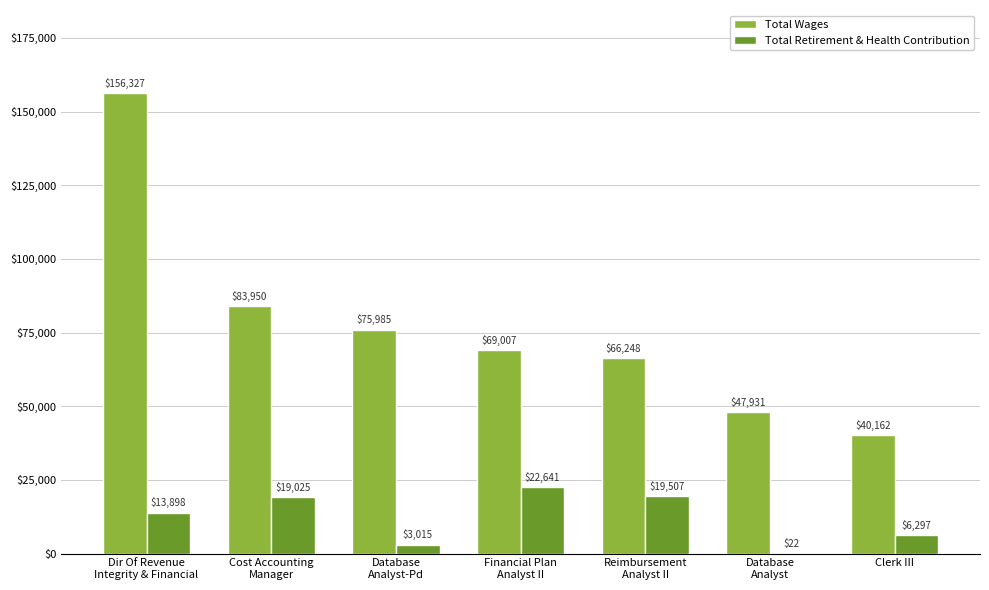

What is the total value across all series at Financial Plan
Analyst II?

91648